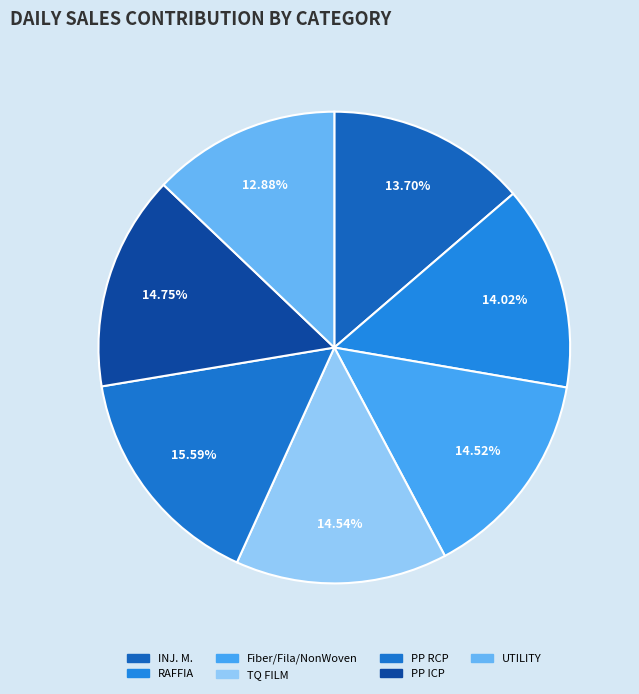

To the nearest percent, what is the average slice percentage?

14%